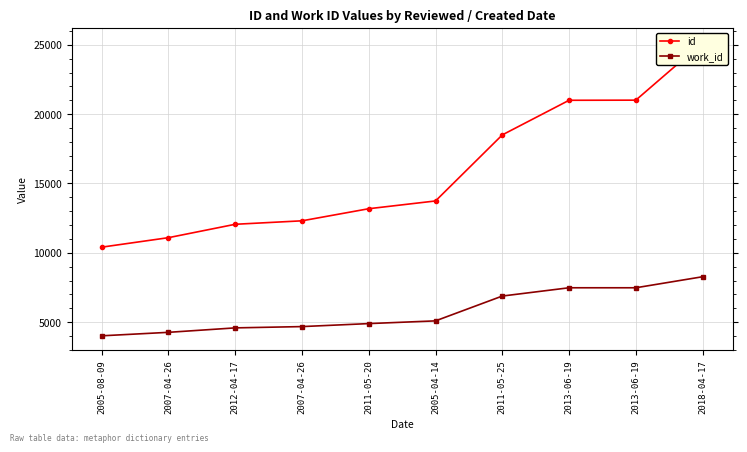

Reading right to left, what are all the values shown in this chart?

id: 25173	21013	21004	18506	13740	13180	12307	12057	11091	10406
work_id: 8272	7476	7476	6879	5088	4891	4675	4582	4261	4010